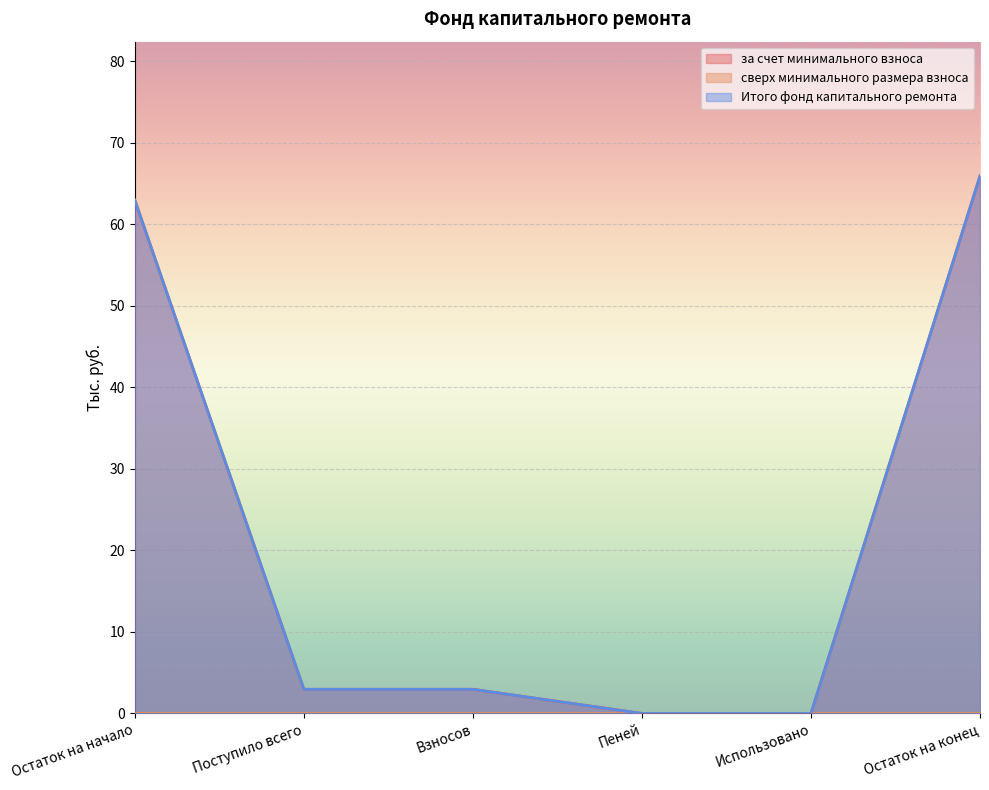

Which category has the lowest value across all series?

Пеней